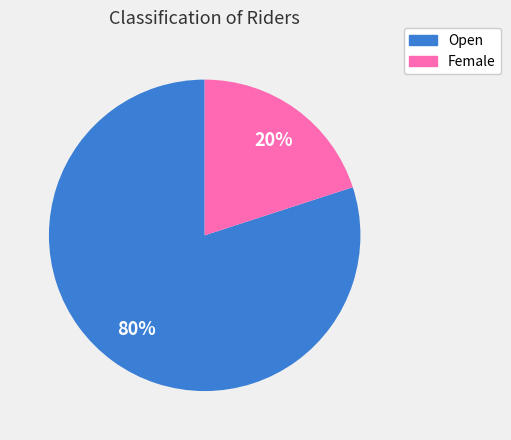

Combined, do Open and Female account for over 50%?

Yes